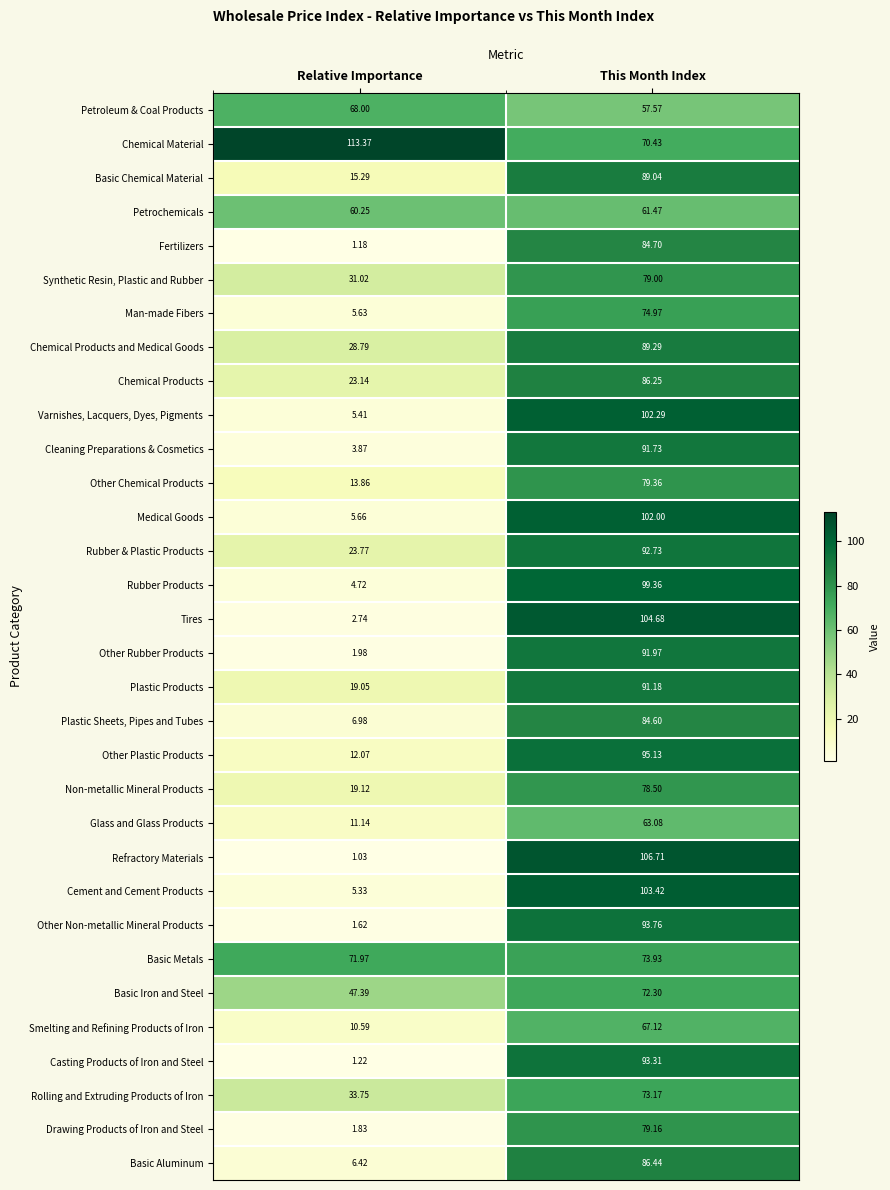

At which label does Basic Iron and Steel reach its peak?

This Month Index